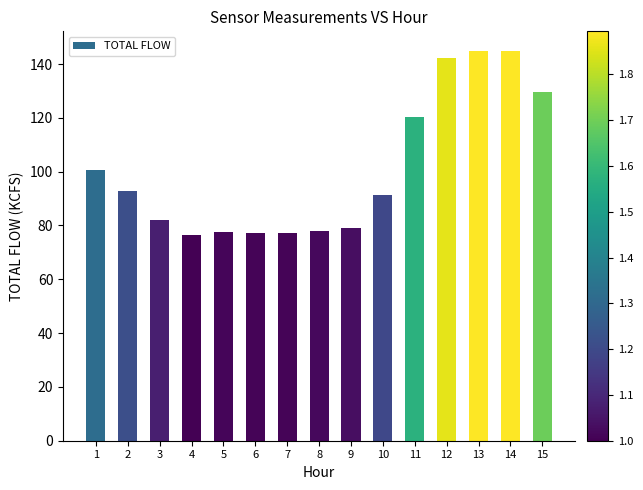

The value at 14 is 217.2. True or false?

False